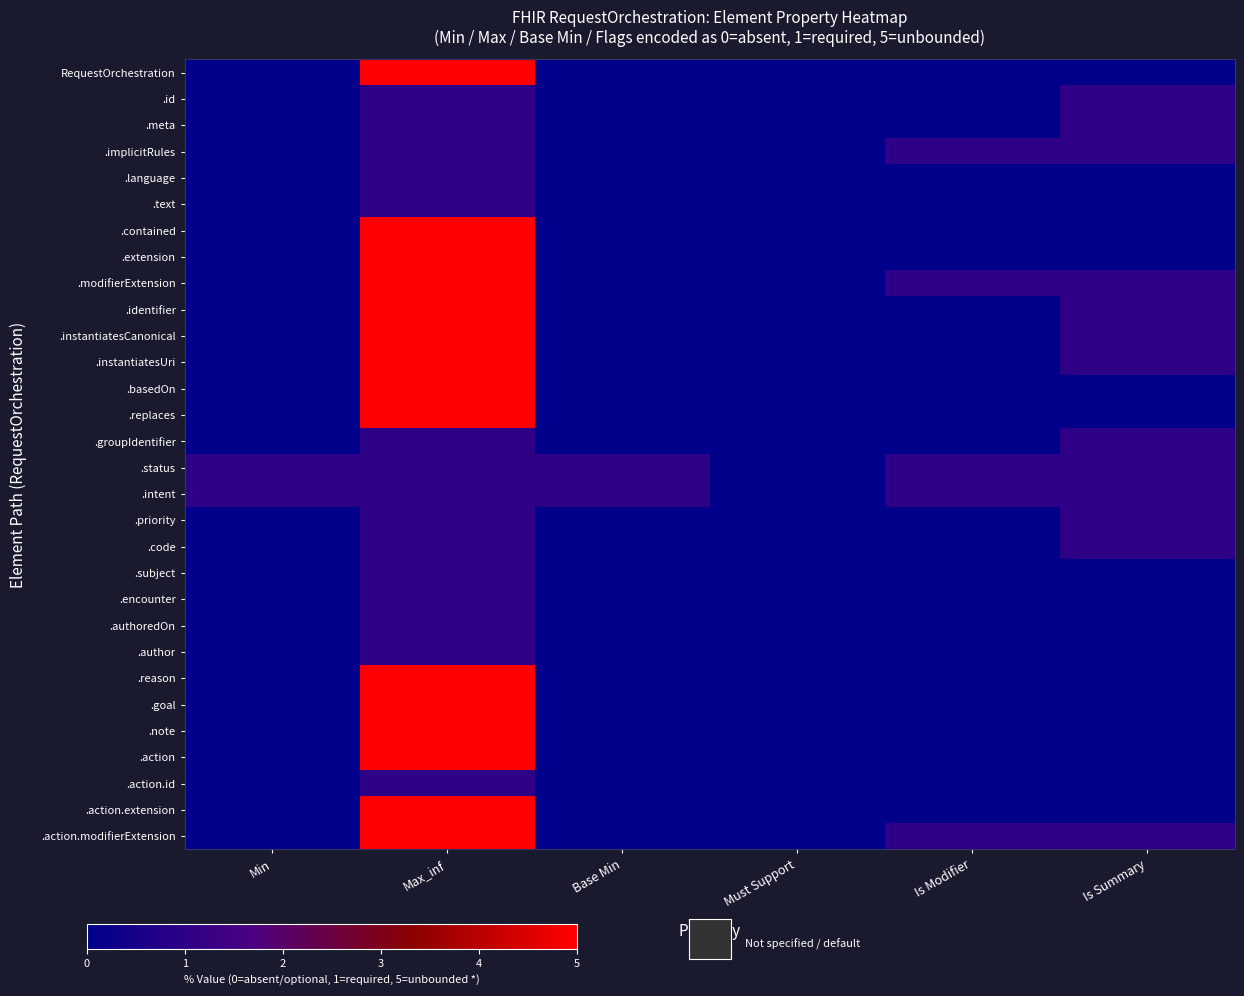

At how many categories does at least one series exceed 0?

5